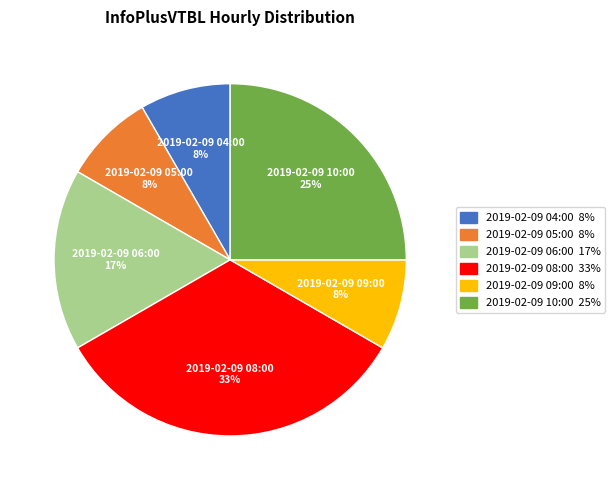

What is the largest slice in the pie chart?

2019-02-09 08:00